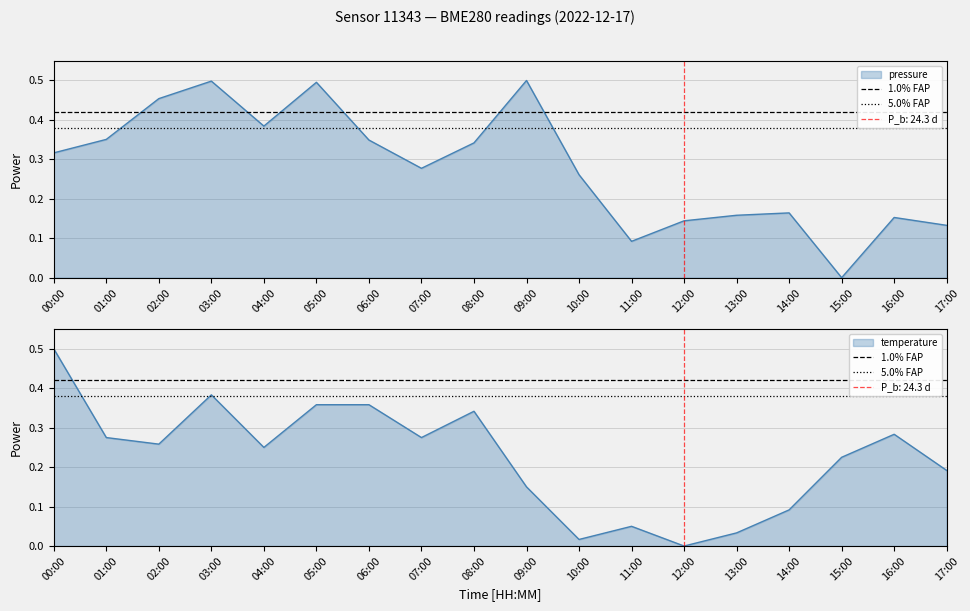

How many lines are shown in the chart?

2